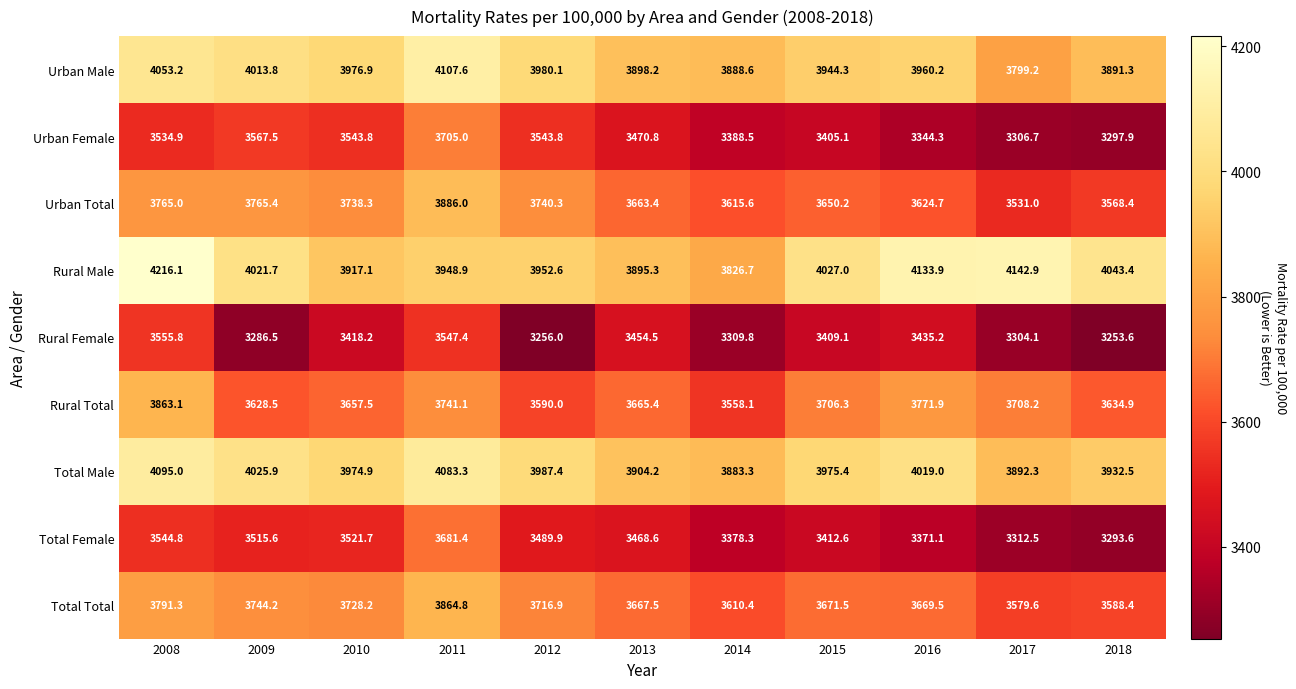

True or false: Rural Total has a value of 3558.1 at 2014.

True